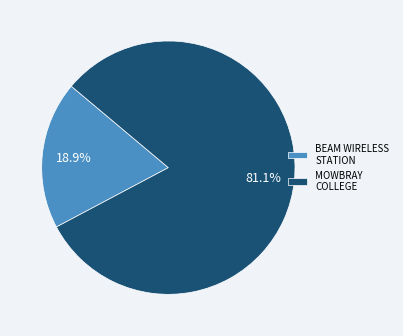

How many segments does this pie chart have?

2